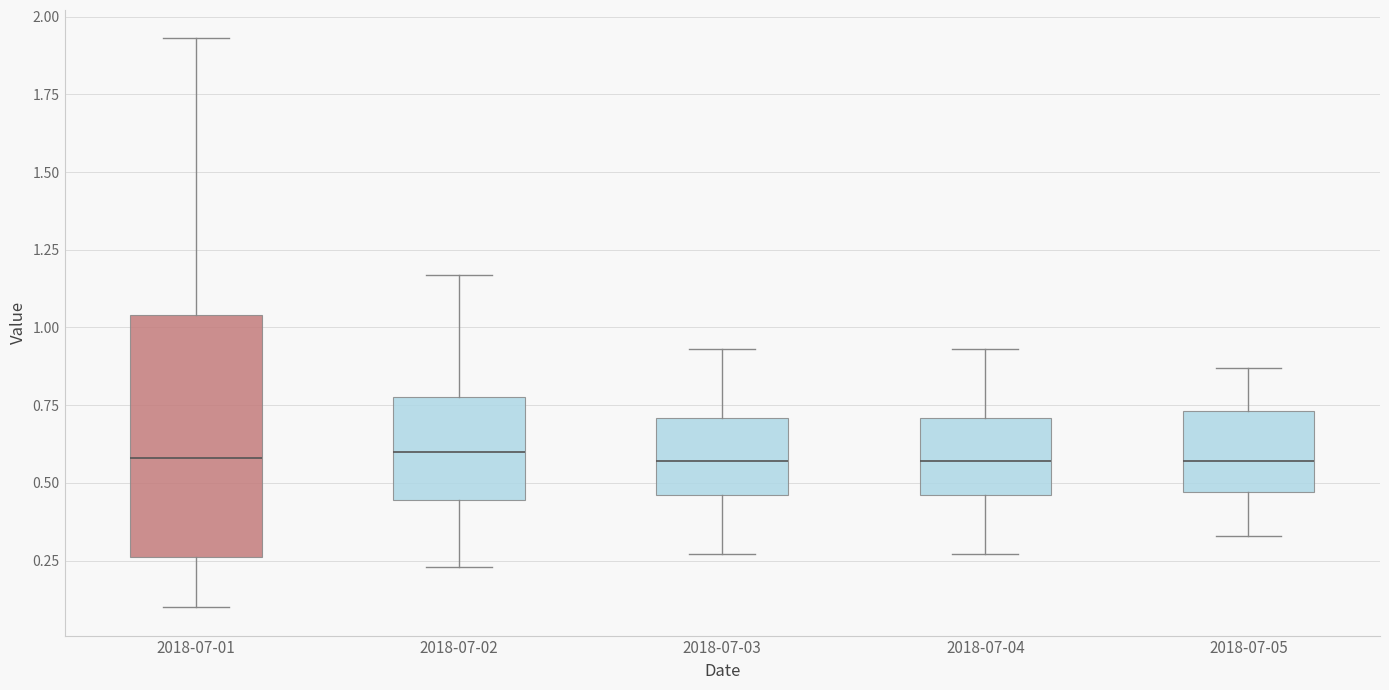

Comparing the boxes themselves (not the whiskers), which one is the tallest?

2018-07-01